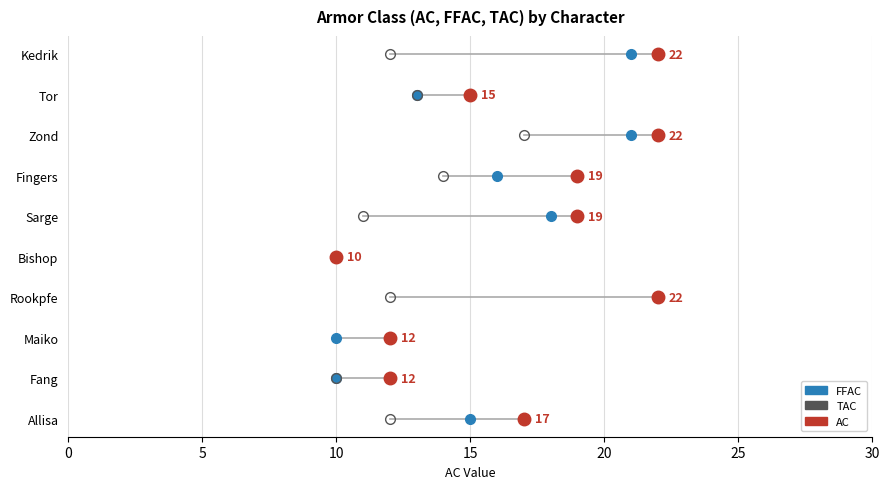

Does the chart have visible grid lines?

Yes